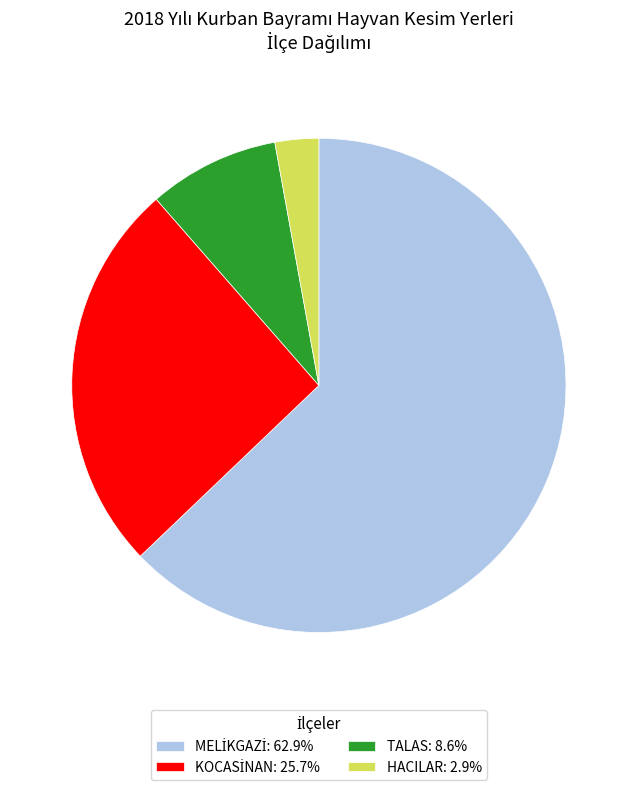

Is there a majority slice in this chart?

Yes